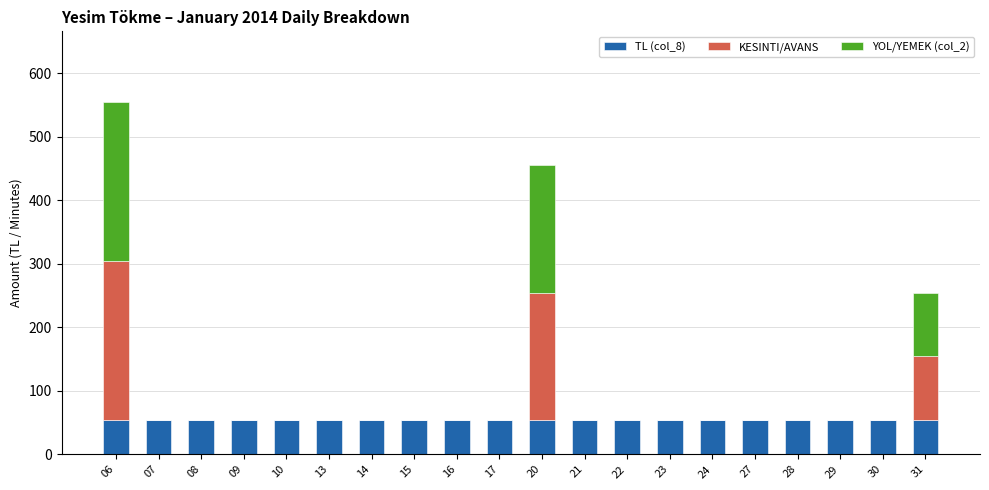

What is the total value across all series at 09?

54.7